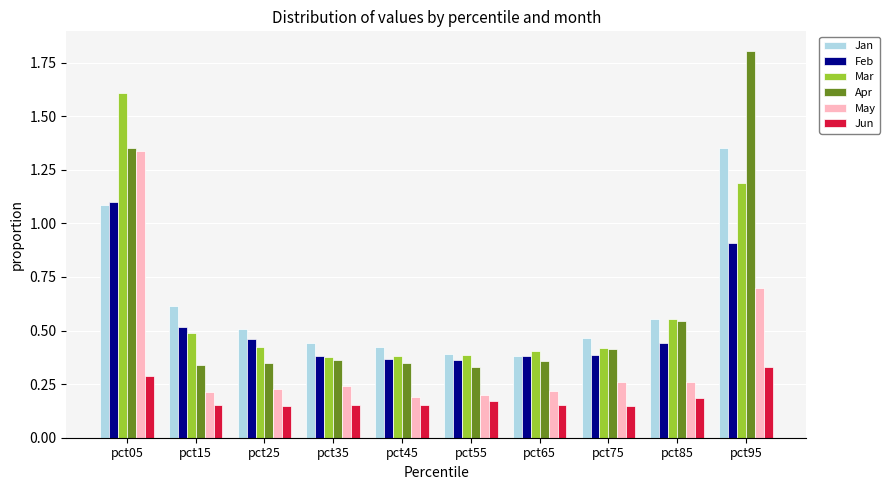

Which series changed the most between pct35 and pct95?

Apr